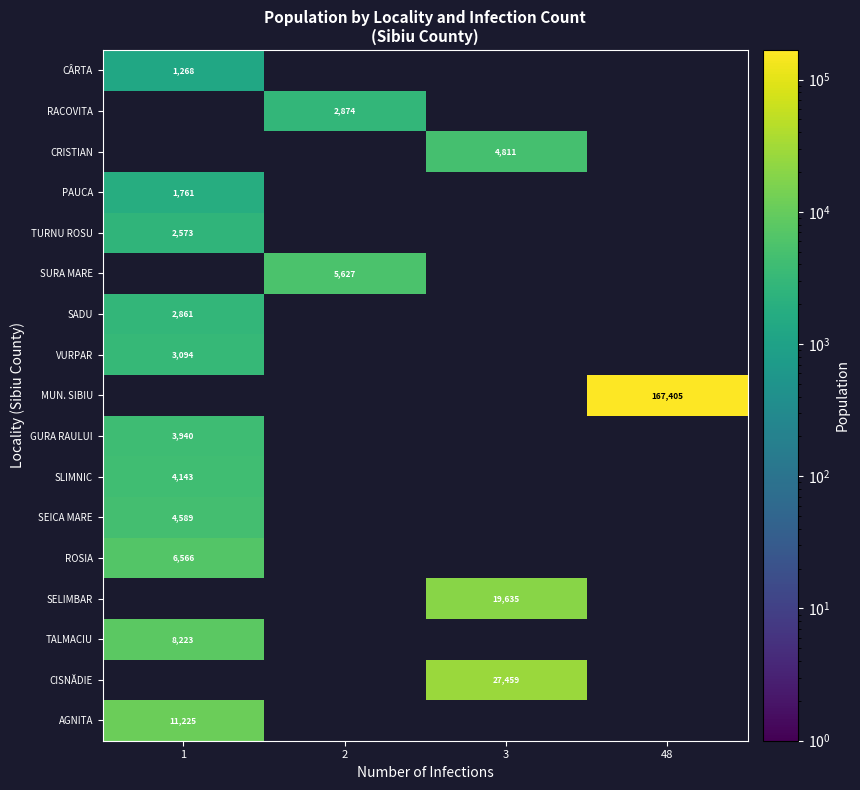

The value of MUN. SIBIU at 48 is 167405. True or false?

True